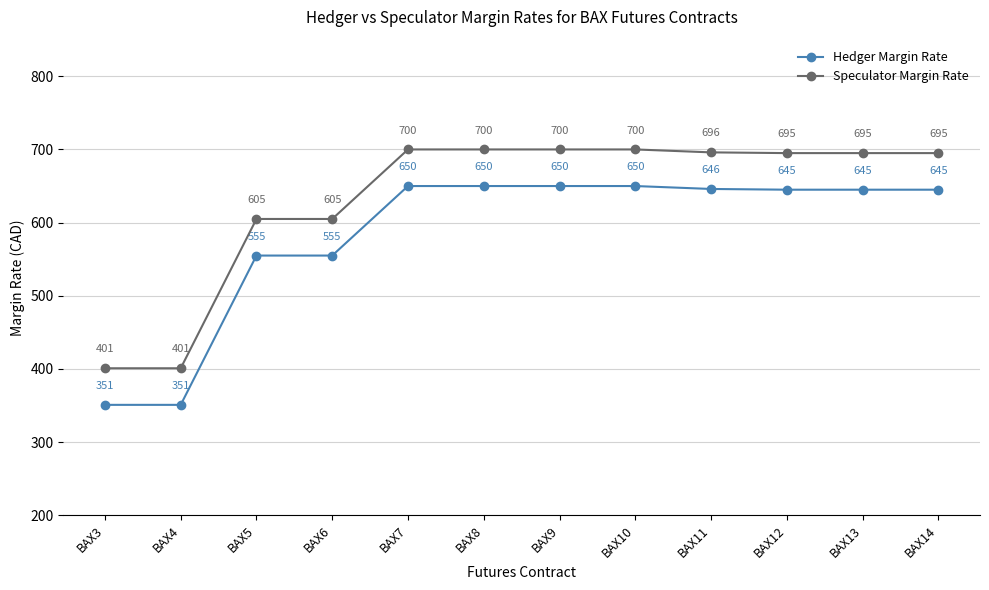

True or false: Speculator Margin Rate and Hedger Margin Rate cross at least once.

False